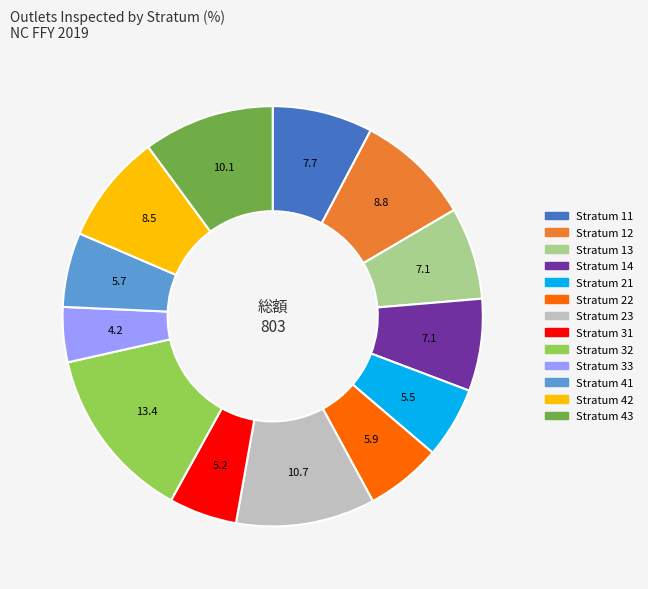

Does any single category account for the majority?

No